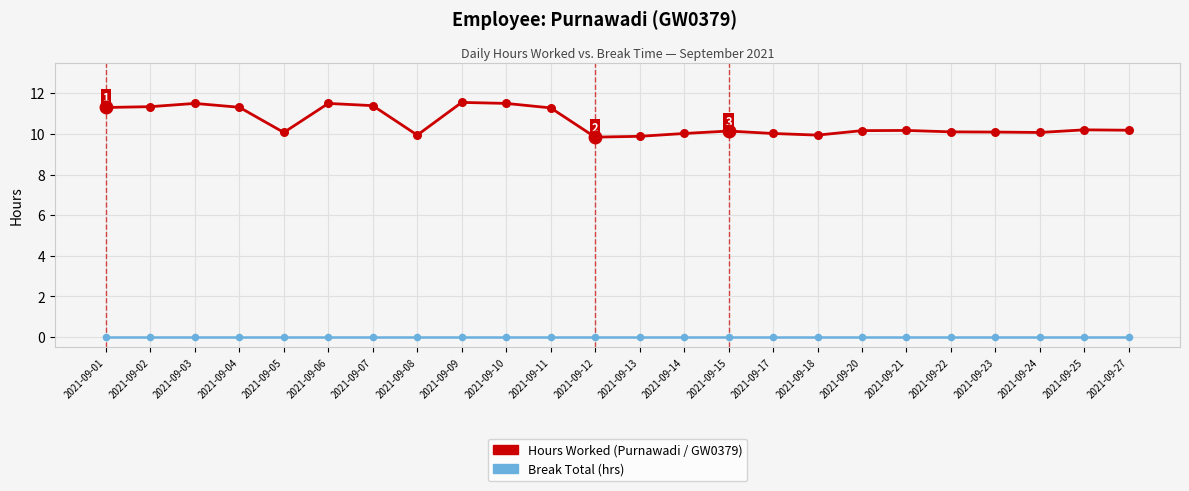

What is the total value across all series at 2021-09-20?

10.2